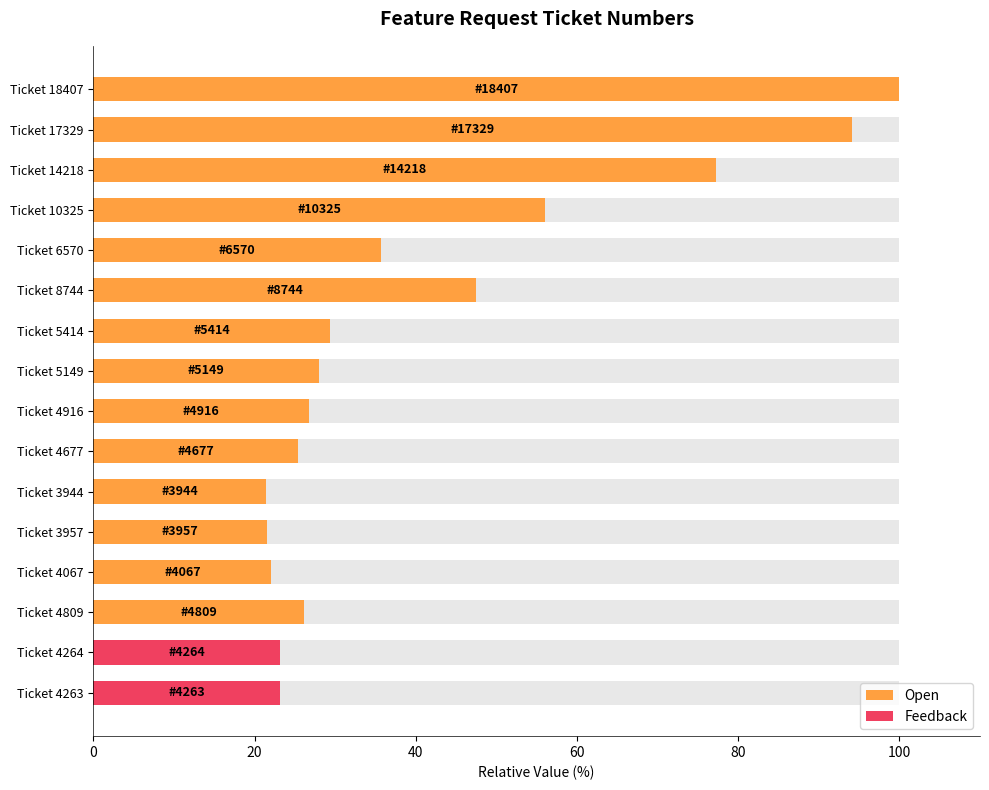

What position from the right is 11?

5